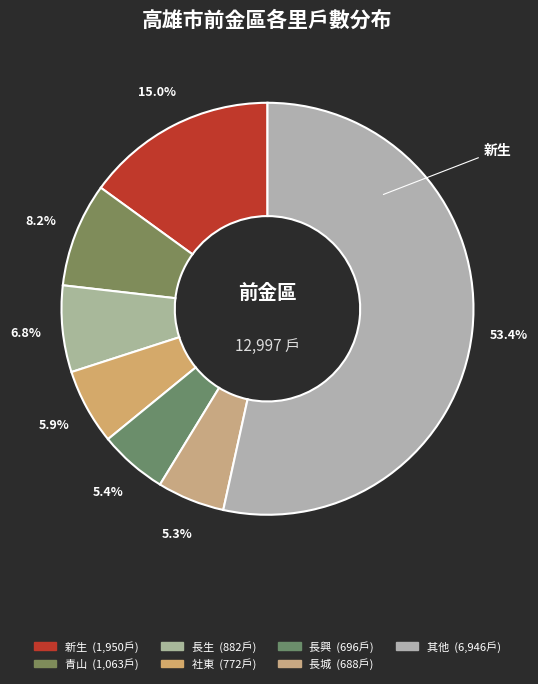

How many segments does this pie chart have?

7